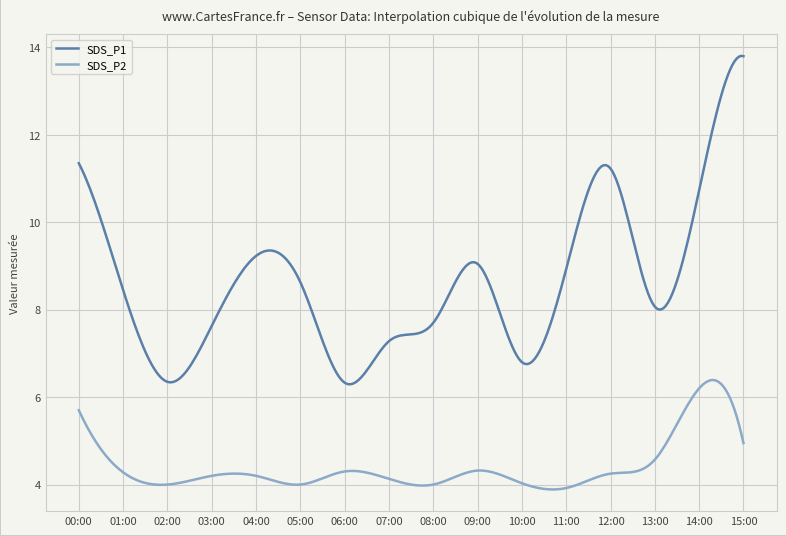

What is the difference between the maximum and minimum values in the SDS_P2 series?

2.5